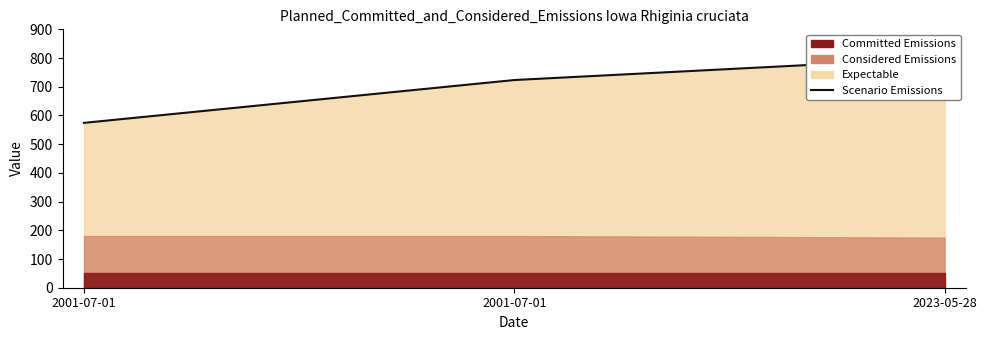

At which label does the data first exceed 723?

2001-07-01